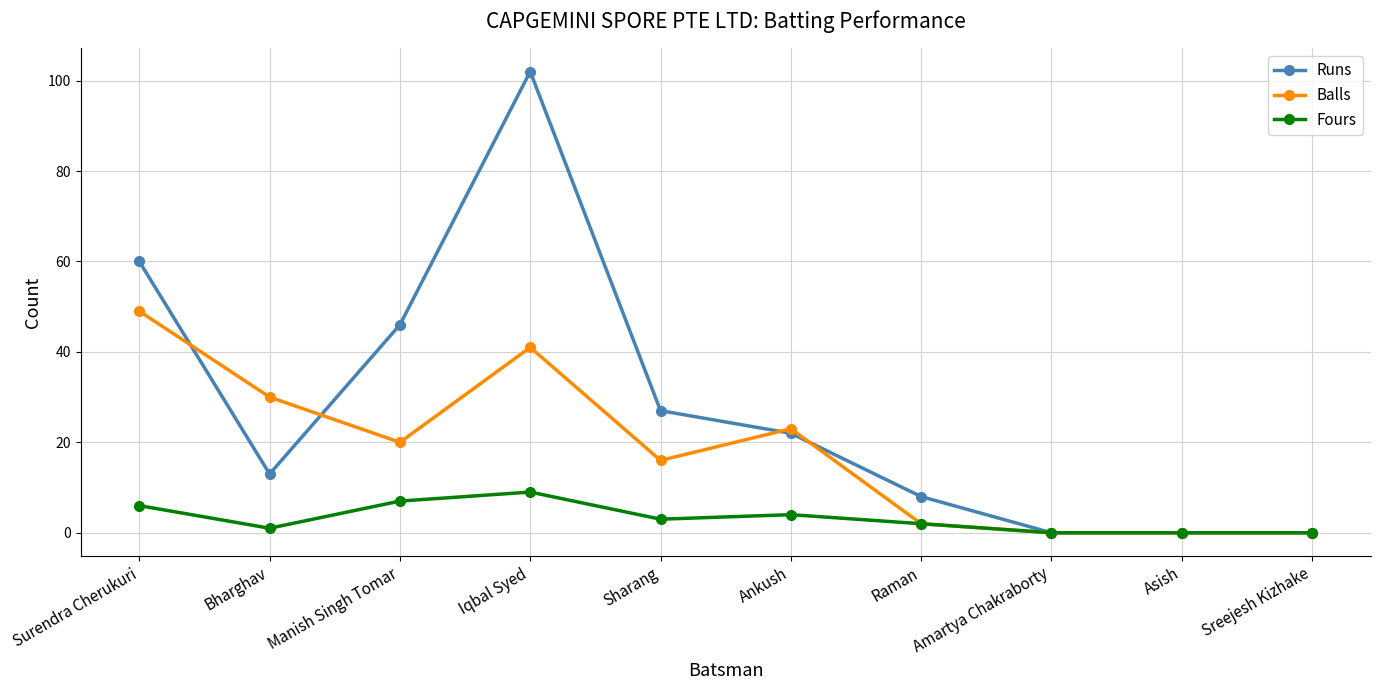

At which category does Balls reach its first local peak?

Iqbal Syed